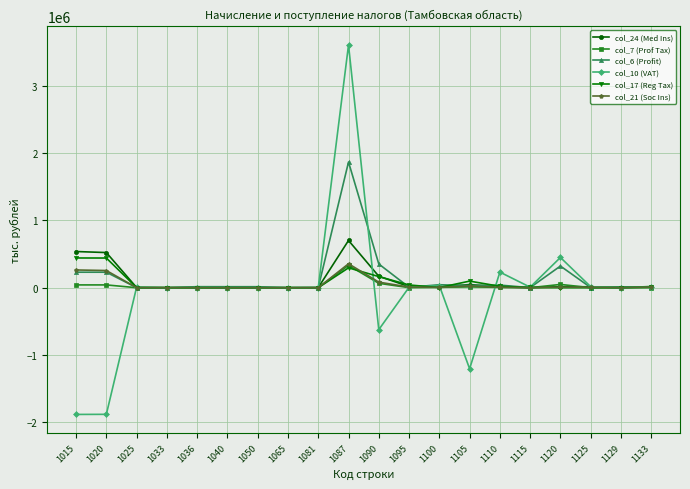

What is the greatest value displayed?

3605791